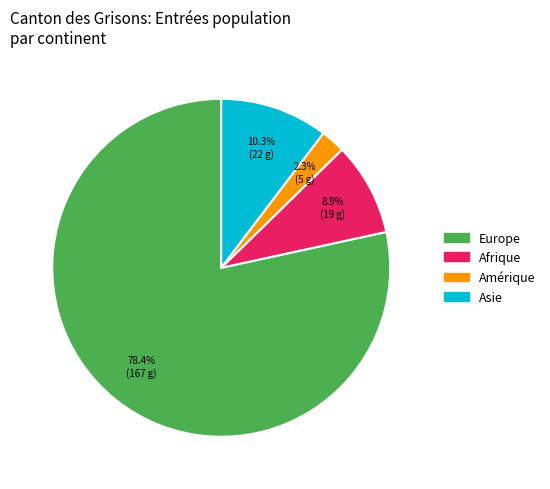

Does any single category account for the majority?

Yes